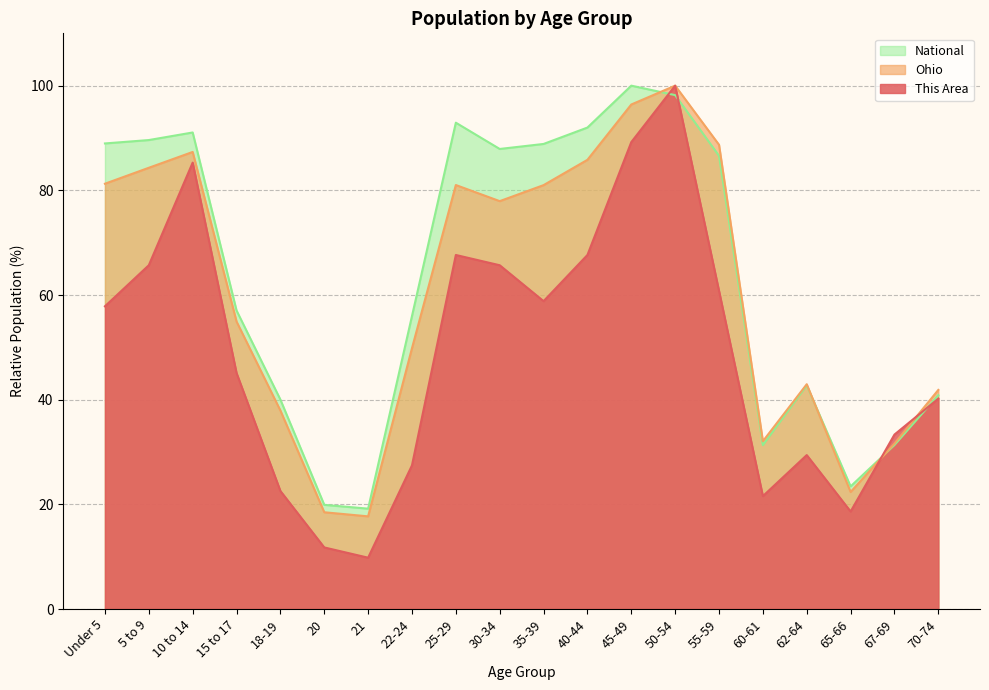

What is the spread (max minus min) of values at 15 to 17?

11.9